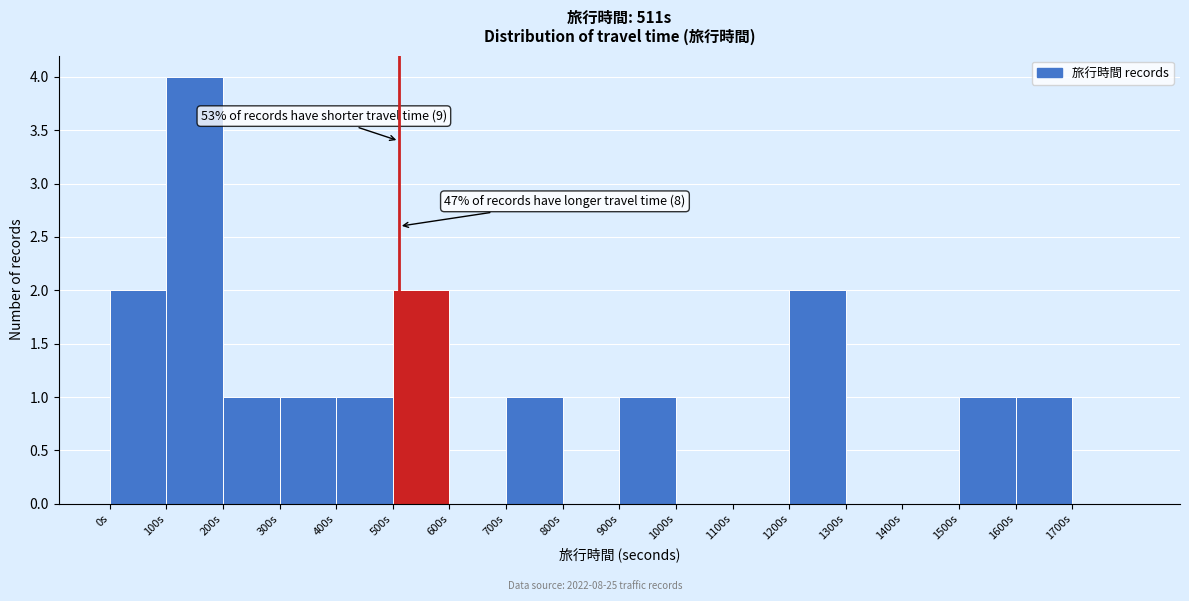

Over which range of the x-axis is the bar tallest?

100 to 200